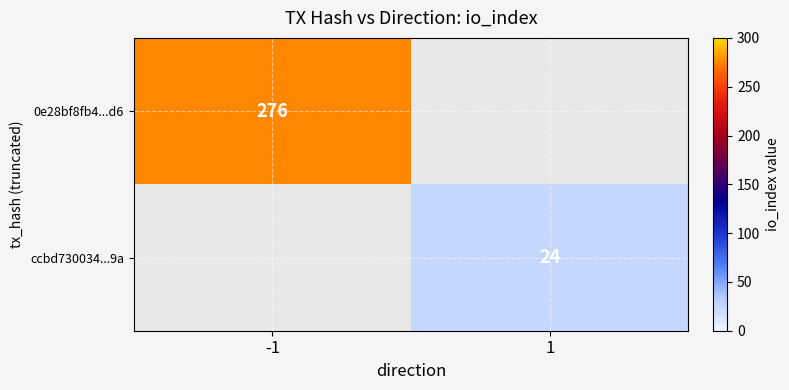

True or false: ccbd730034...9a has a value of 24 at 1.

True